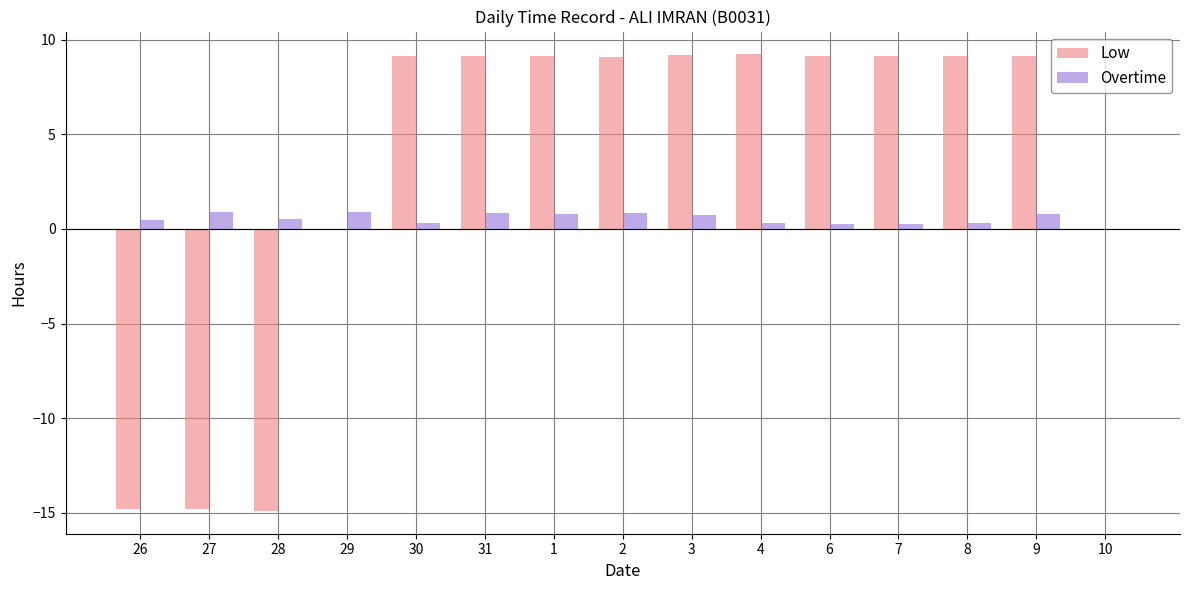

Between 29 and 7, which series saw the biggest shift?

Low